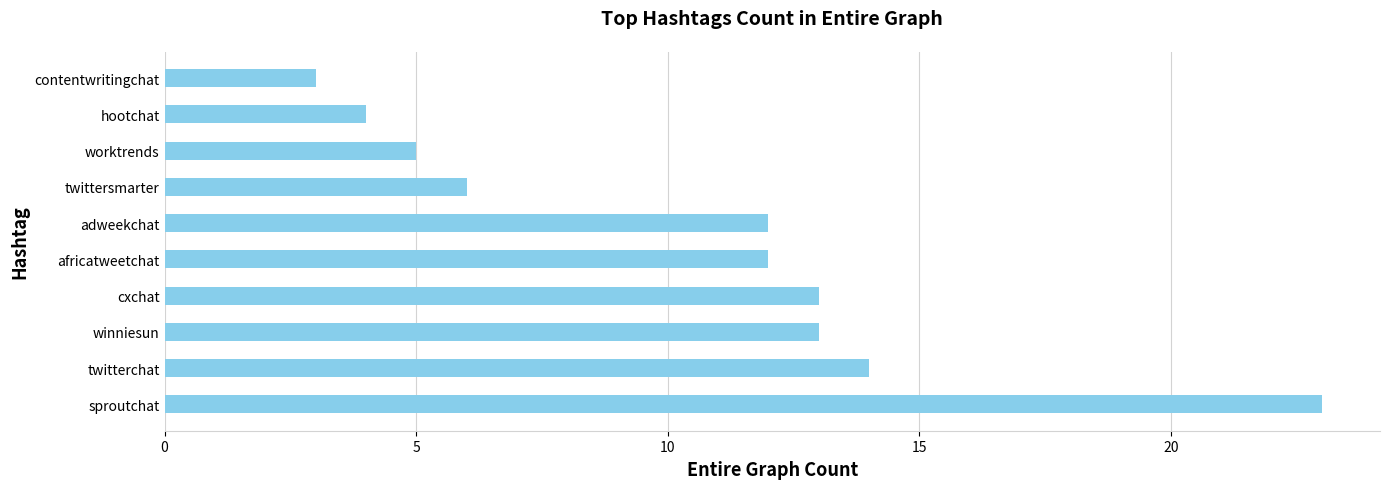

Is it true that the value at adweekchat is 12?

True